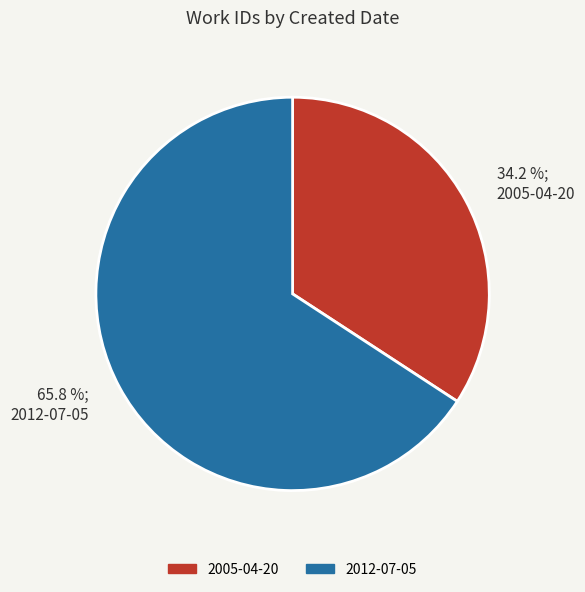

Rank the categories by value from highest to lowest.

2012-07-05, 2005-04-20